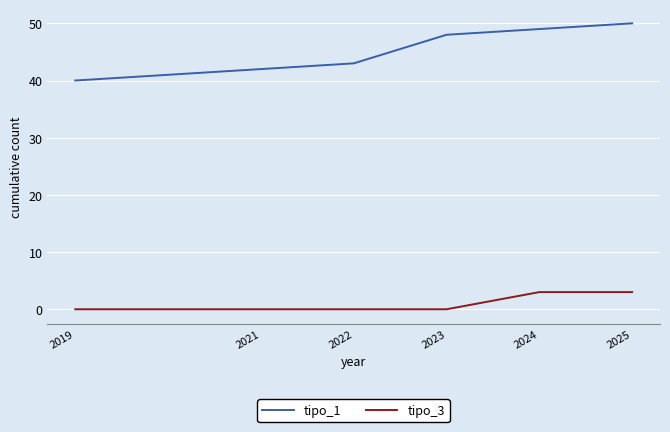

True or false: tipo_3 and tipo_1 intersect in this chart.

False